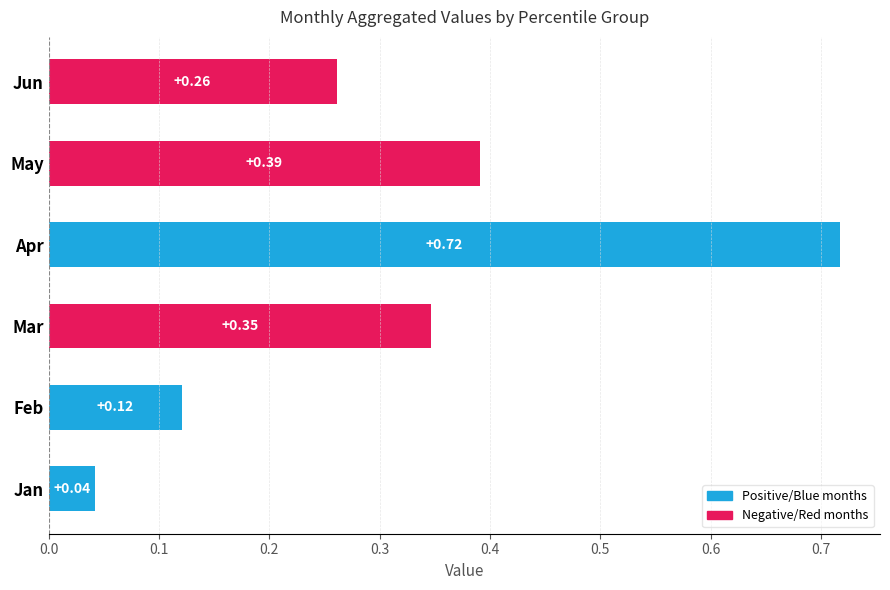

What is the maximum value for Mar?

0.4